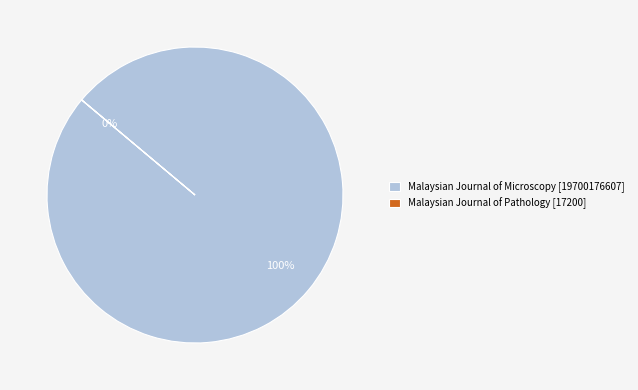

How many slices are in this pie chart?

2